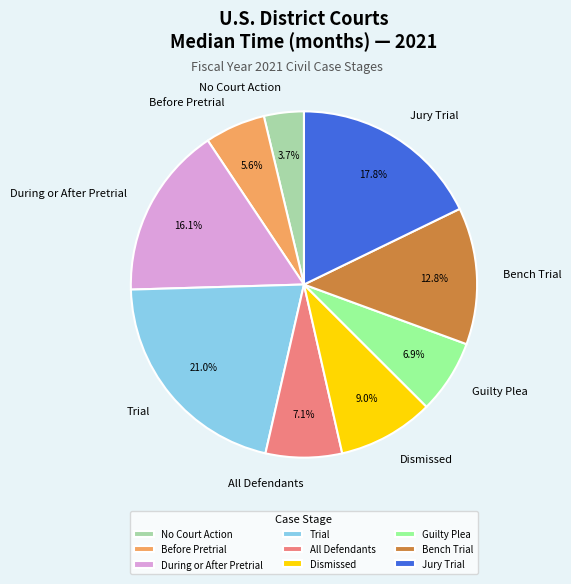

To the nearest percent, what is the combined percentage of Jury Trial and Guilty Plea?

25%